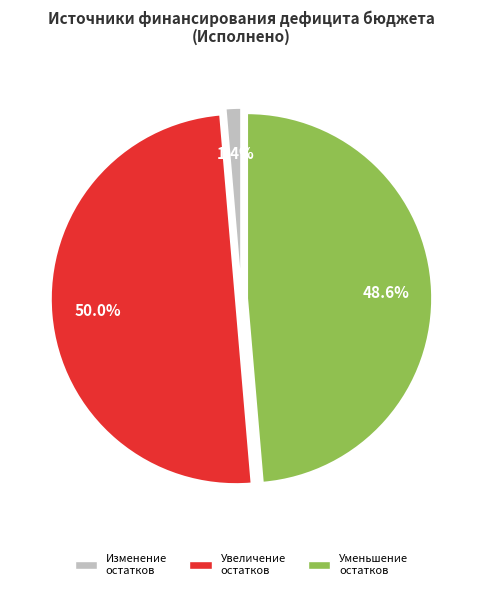

Which category has the biggest portion of the pie?

увеличение остатков средств, всего